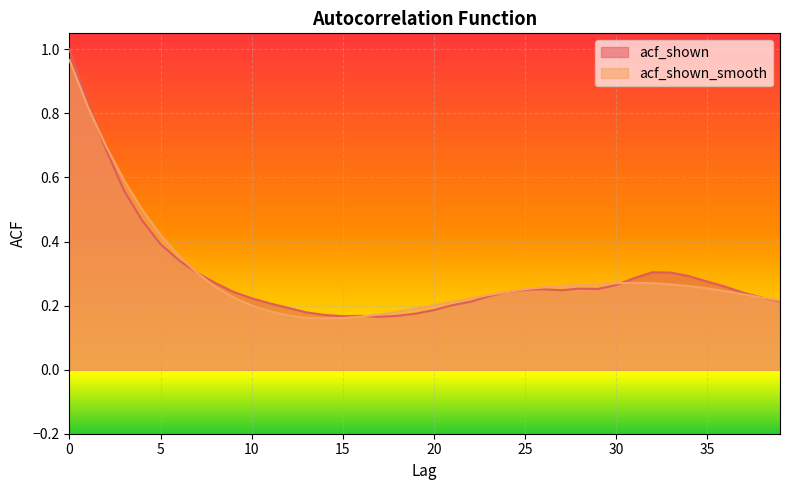

Is the value of acf_shown_smooth at 7 greater than the value of acf_shown at 38?

Yes